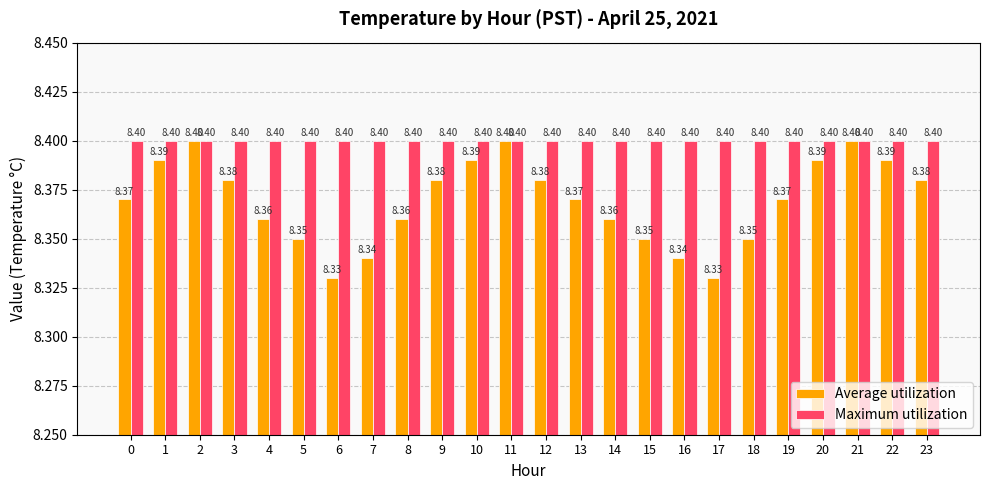

Which series has the widest spread of values?

Average utilization